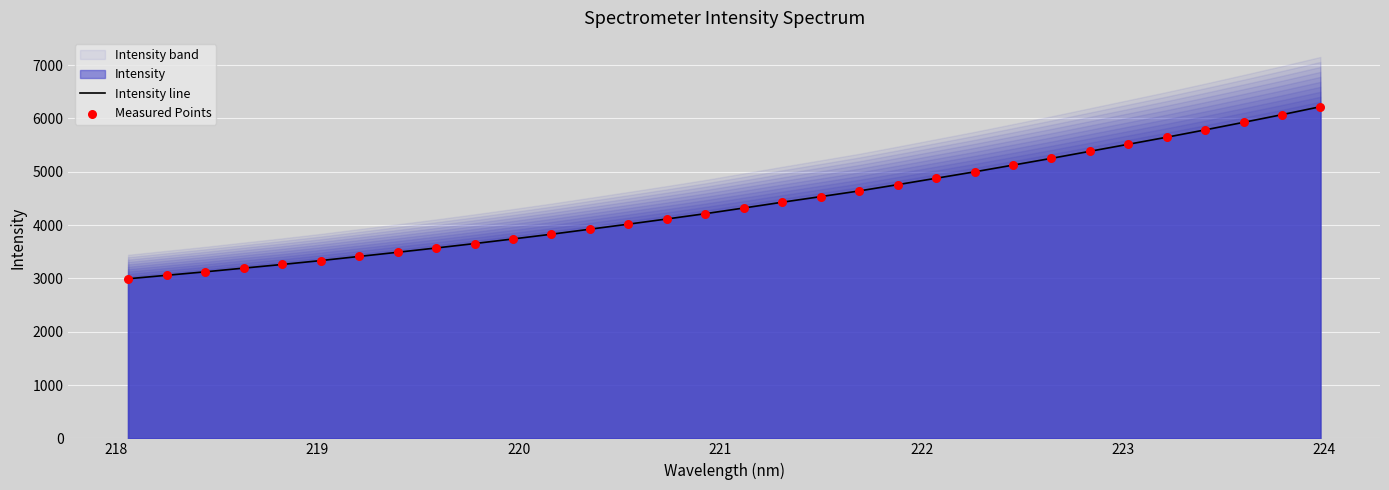

Which series has the largest total across all categories?

Intensity line